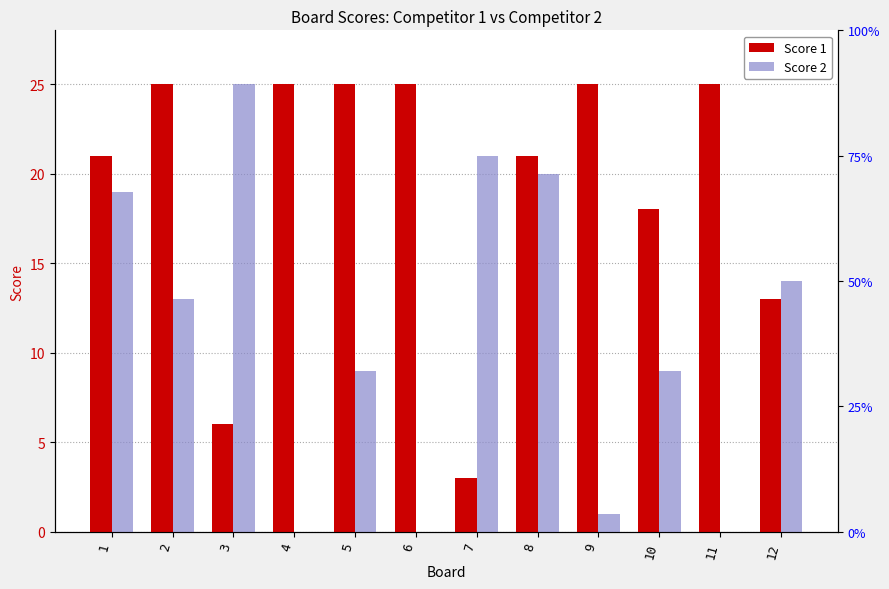

True or false: Score 1 has a value of 25 at 6.

True